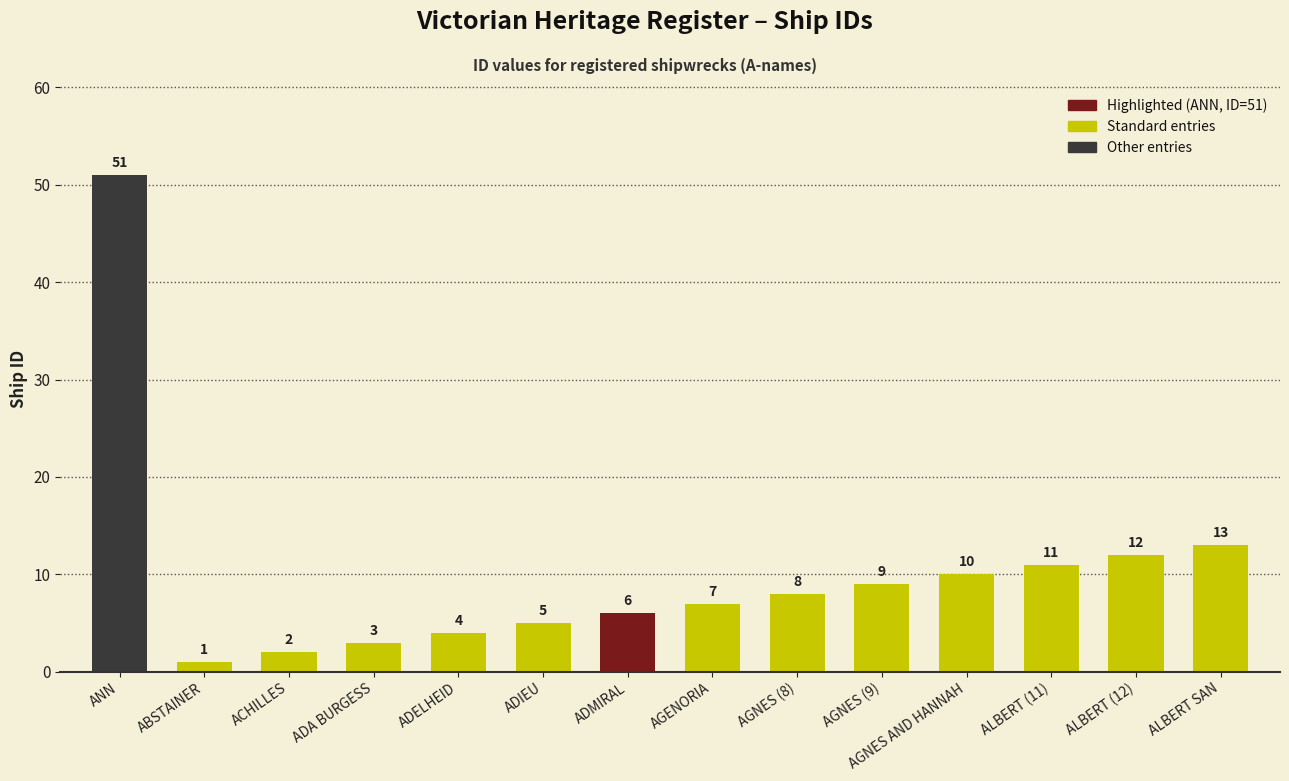

List the labels in order of value, smallest first.

ABSTAINER, ACHILLES, ADA BURGESS, ADELHEID, ADIEU, ADMIRAL, AGENORIA, AGNES (8), AGNES (9), AGNES AND HANNAH, ALBERT (11), ALBERT (12), ALBERT SAN, ANN